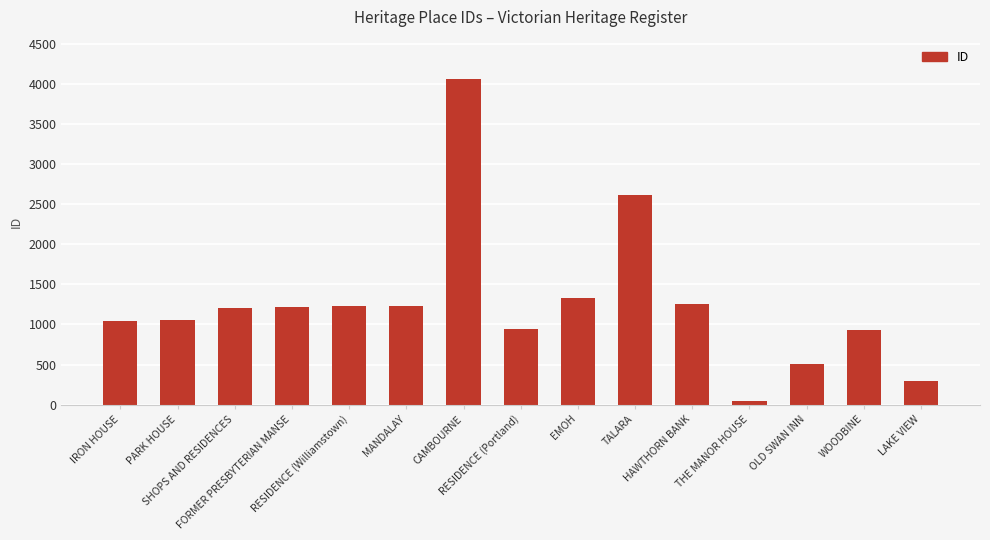

Approximately how many times larger is the value at EMOH compared to LAKE VIEW?

4.6